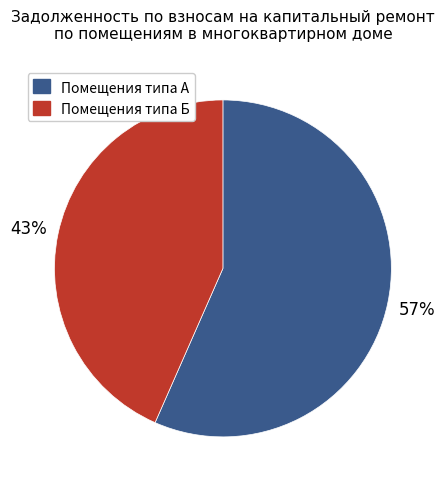

To the nearest percent, what is the average slice percentage?

50%